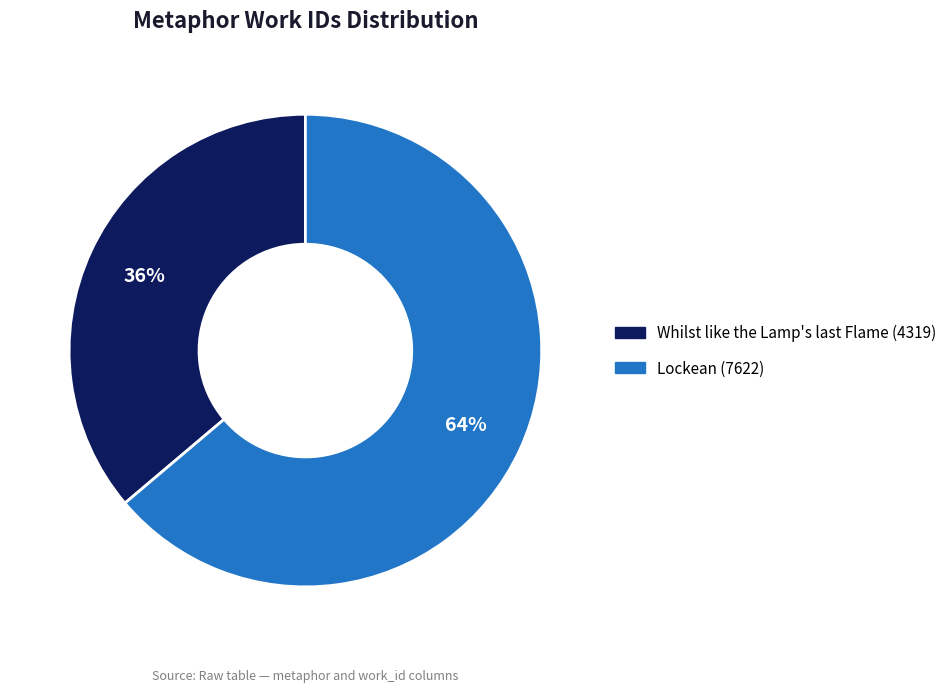

Is there any slice that represents more than half of the pie?

Yes